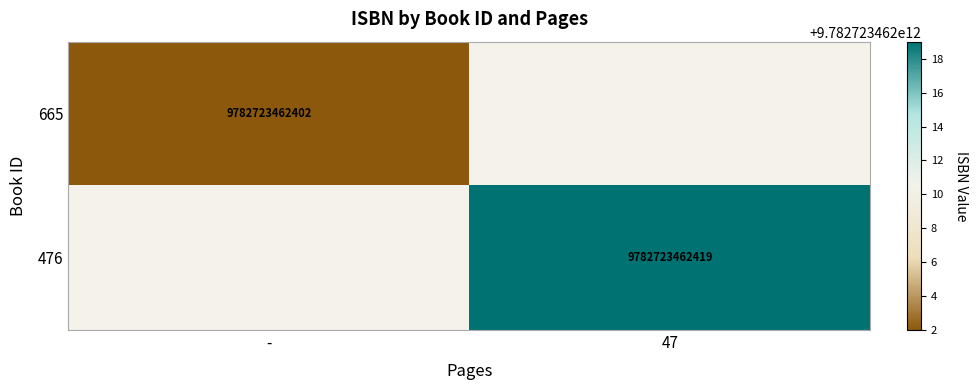

The 665 series shows 9782723462402 at -. True or false?

True